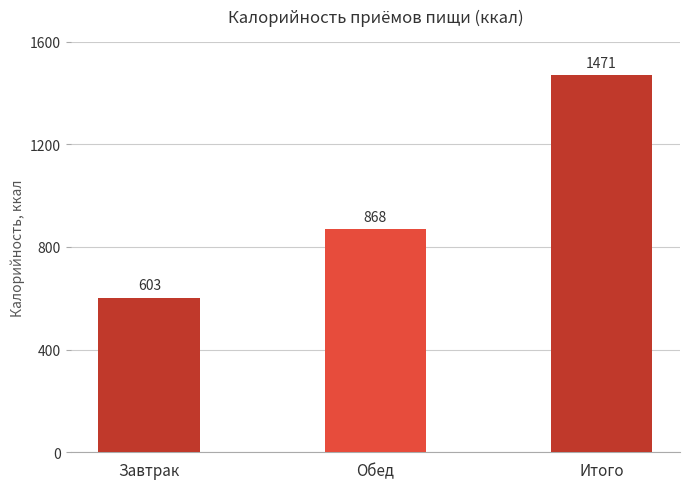

The chart shows a value of 904.1 at Завтрак. True or false?

False